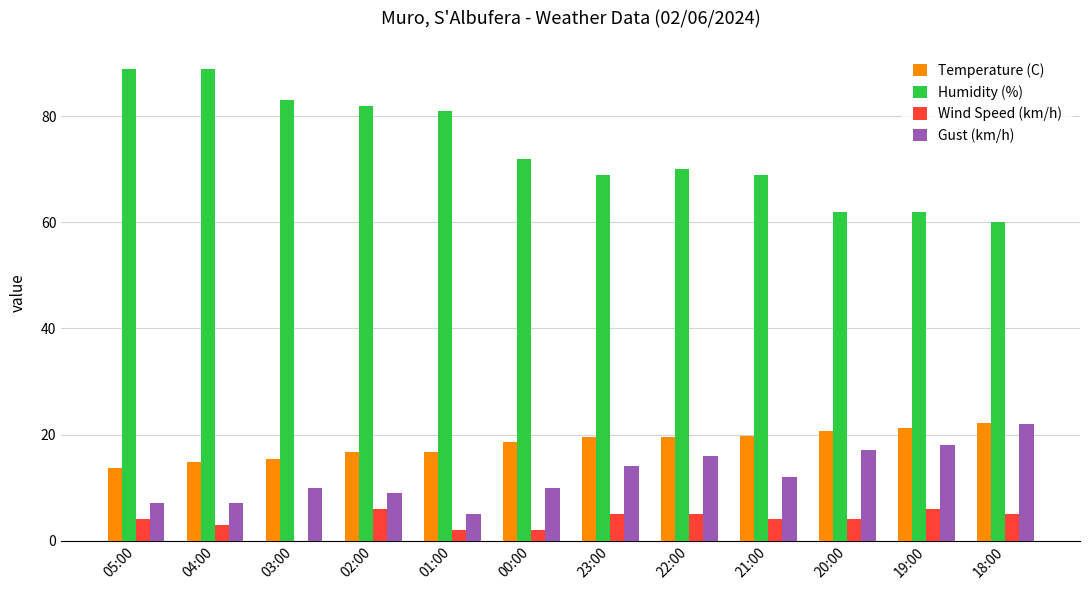

What are all the series names shown in the legend?

Temperature (C), Humidity (%), Wind Speed (km/h), Gust (km/h)